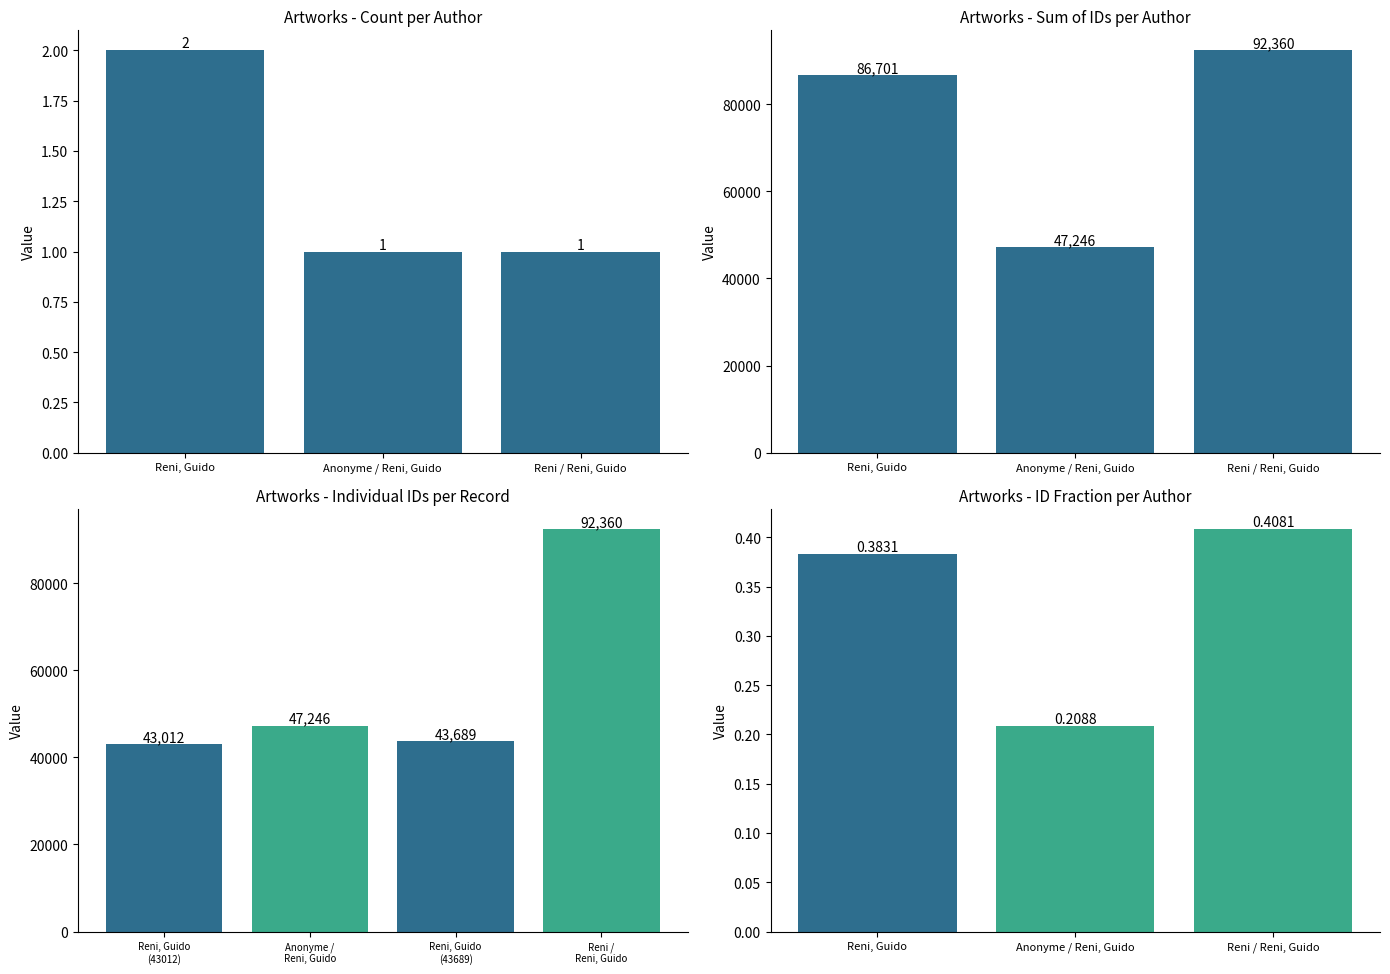

The value of Count of Works at Anonyme / Reni, Guido is 0.6. True or false?

False